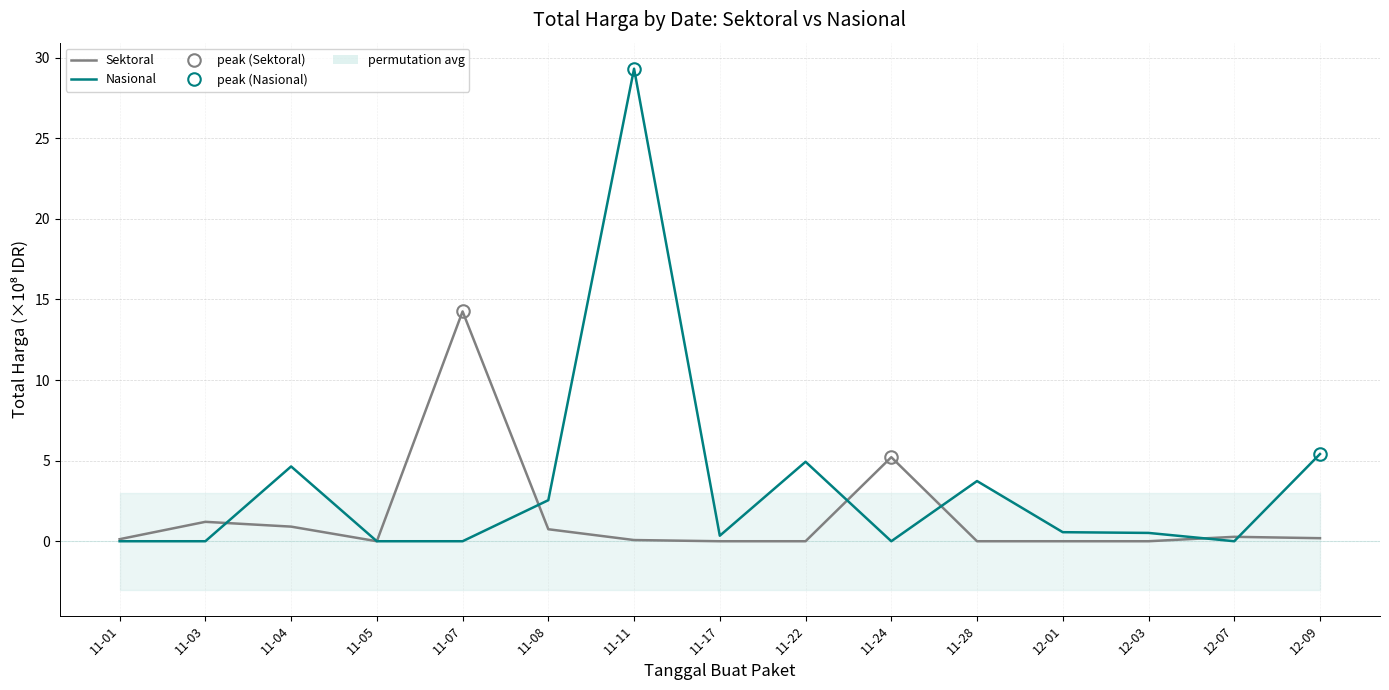

Which has a higher value, 11-07 or 12-03?

11-07